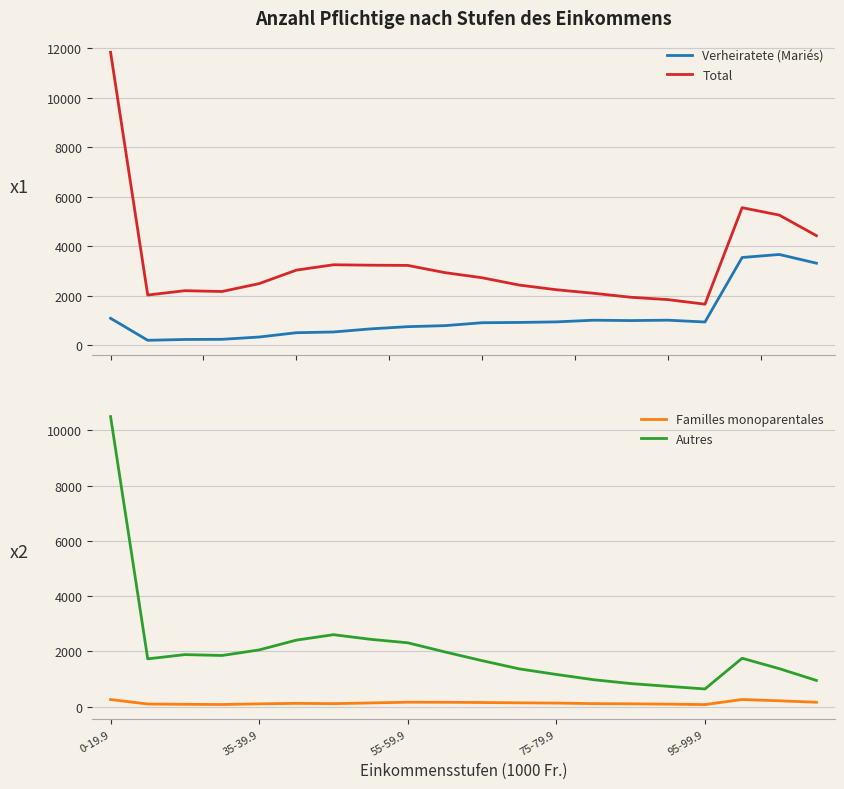

Reading left to right, list all the values displayed in this chart.

Verheiratete (Mariés): 1082	193	226	232	325	499	529	654	744	785	903	915	937	1005	990	1006	933	3541	3663	3311
Total: 11840	2023	2199	2166	2485	3030	3247	3230	3221	2929	2722	2426	2237	2095	1933	1838	1653	5556	5256	4424
Familles monoparentales: 260	98	87	80	104	121	111	137	164	161	152	141	132	112	105	93	77	261	215	162
Autres: 10498	1732	1886	1854	2056	2410	2607	2439	2313	1983	1667	1370	1168	978	838	739	643	1754	1378	951